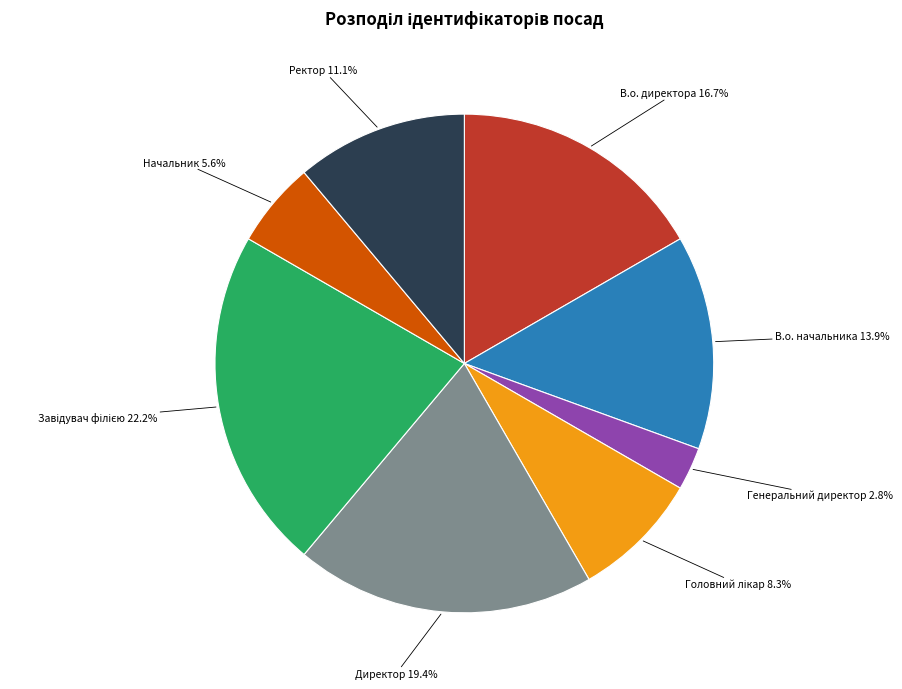

How many slices are in this pie chart?

8